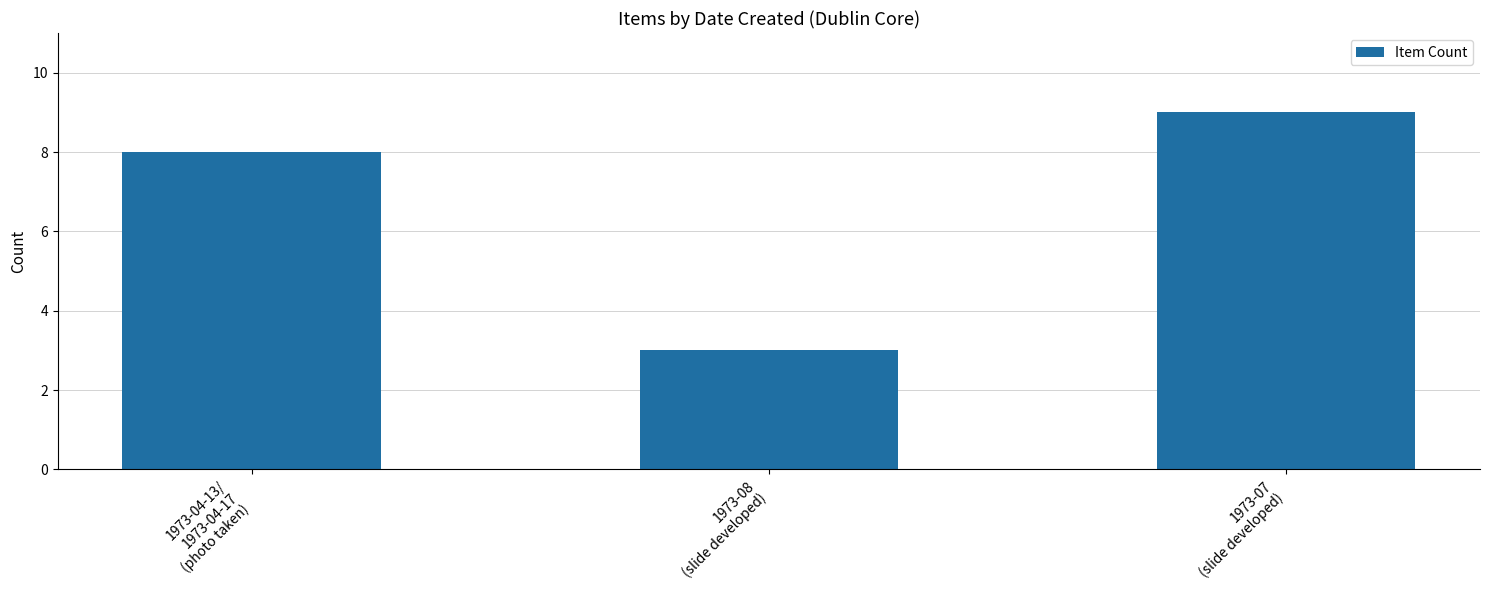

What is the difference between the maximum and minimum values?

6